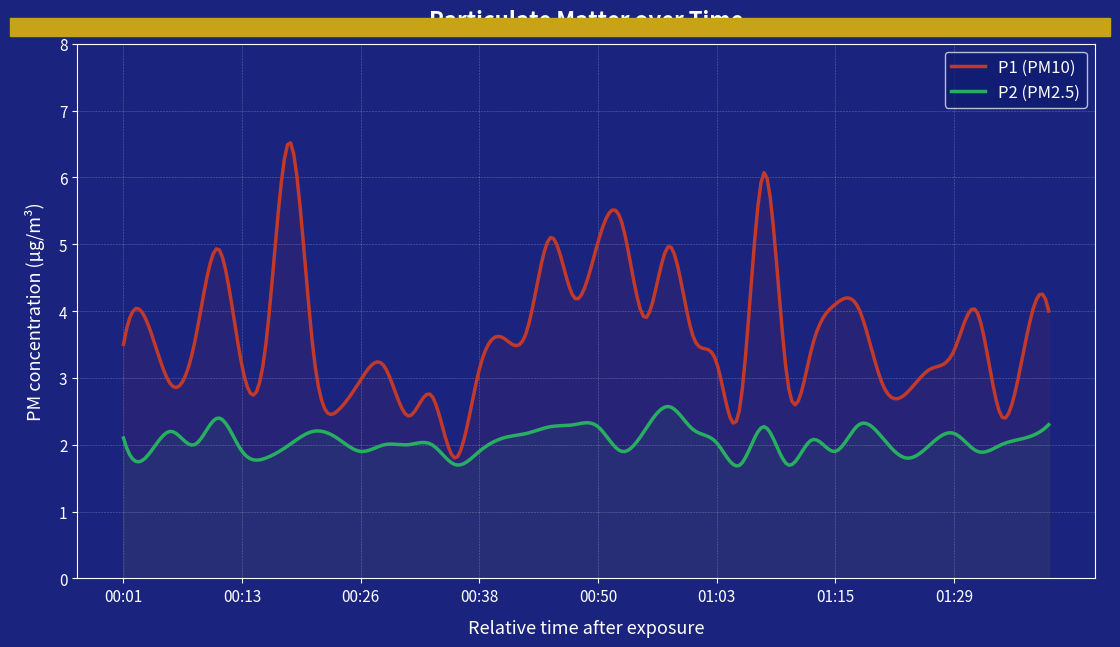

True or false: P2 and P1 cross at least once.

False